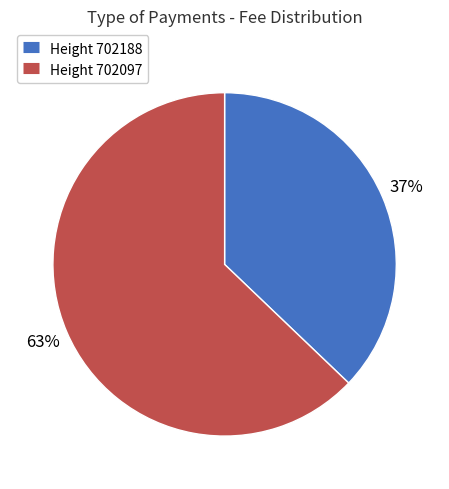

Is there any slice that represents more than half of the pie?

Yes